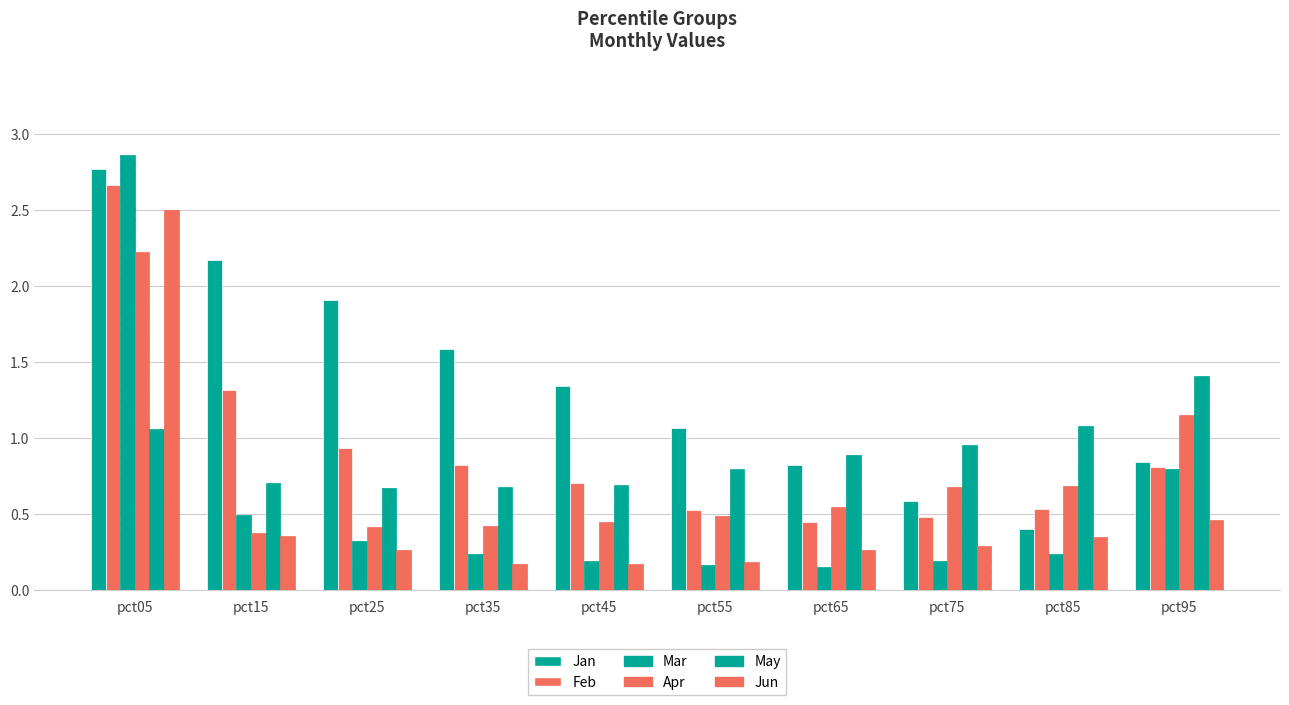

List the series in order of their peak value, lowest first.

May, Apr, Jun, Feb, Jan, Mar